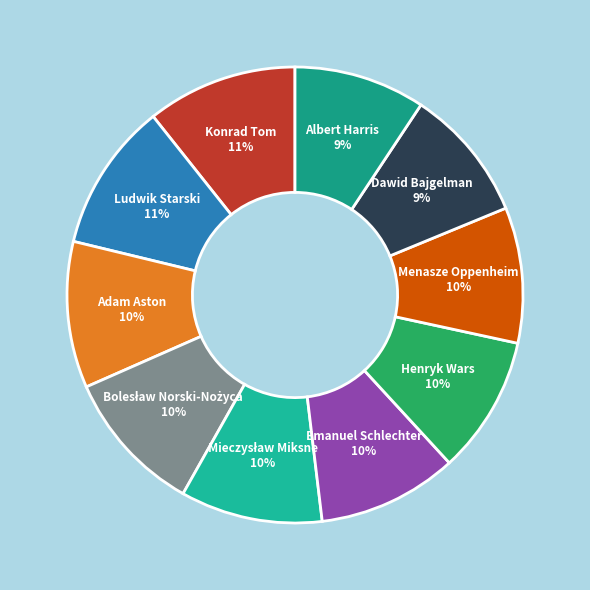

To the nearest percent, what is the difference between the Adam Aston and Dawid Bajgelman slice percentages?

1%